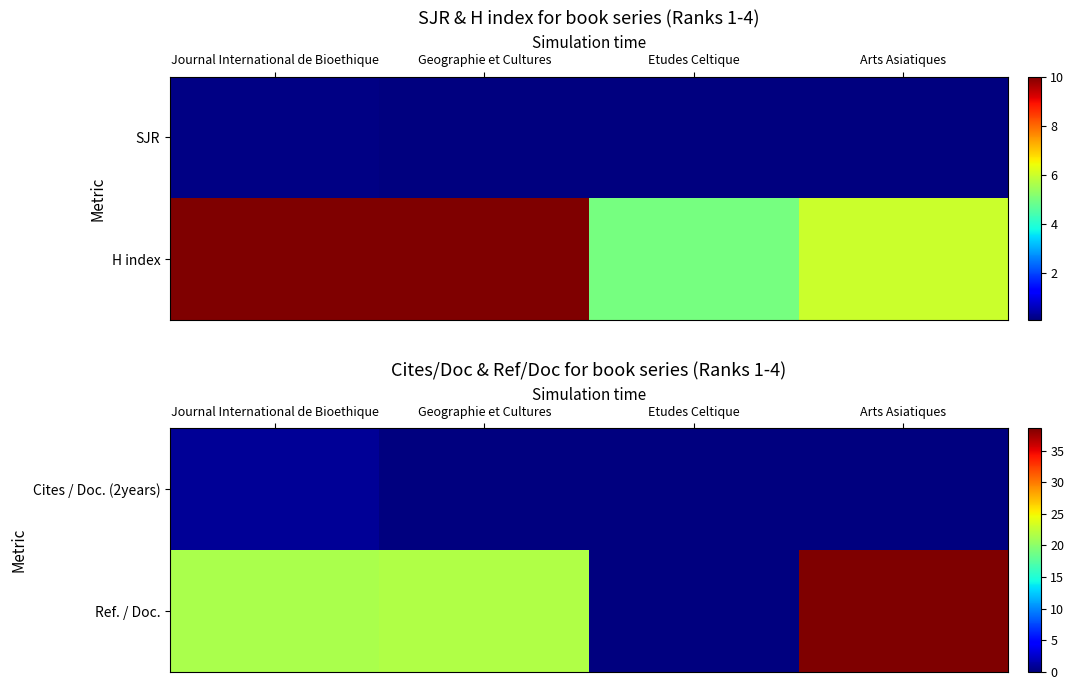

What is the maximum value for Ref. / Doc.?

38.5